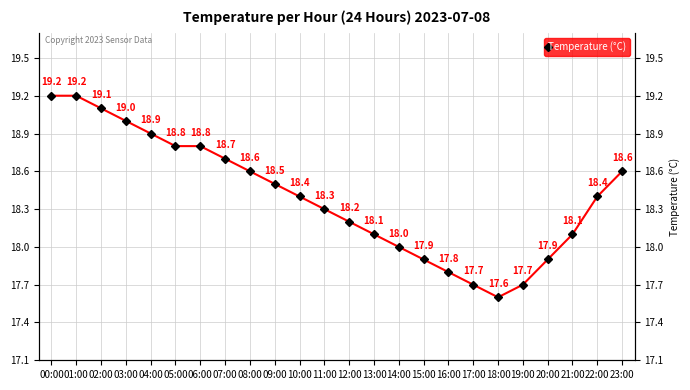

What is the sum of the values at 05:00 and 21:00?

36.9